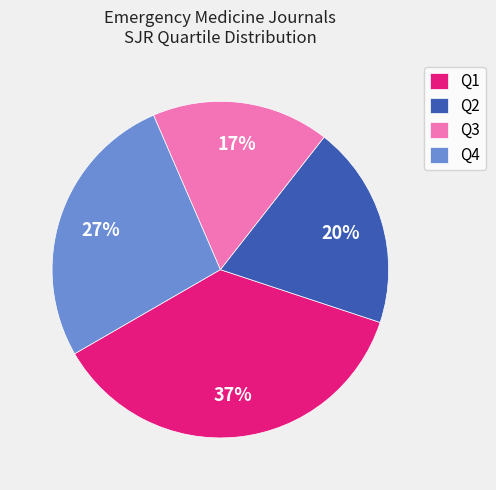

How many slices are in this pie chart?

4